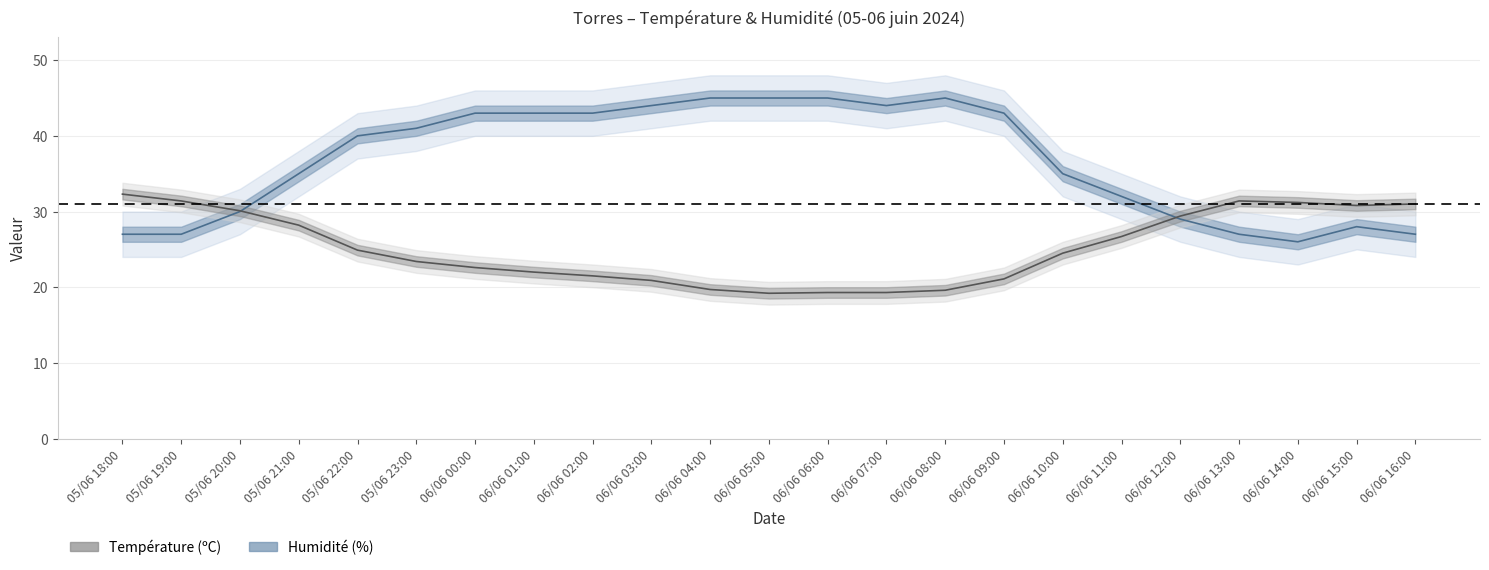

What is the value of the Humidité (%) point at the 9th from the left?

43.0